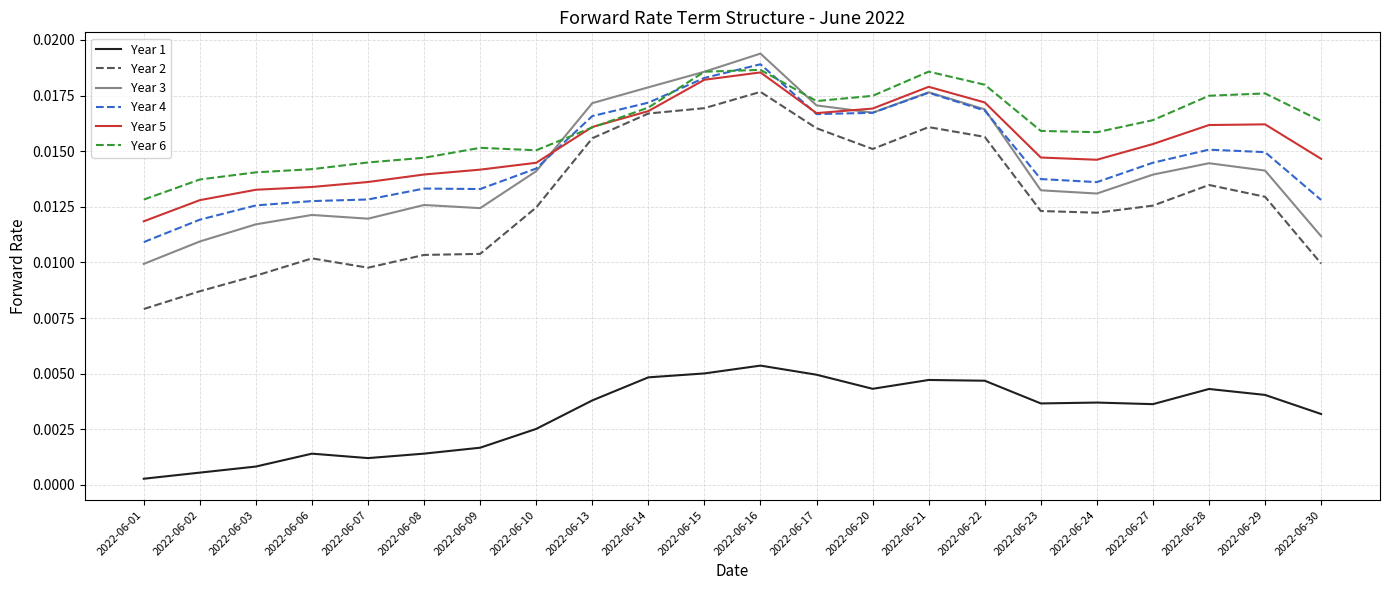

True or false: Year 1 and Year 2 intersect in this chart.

False